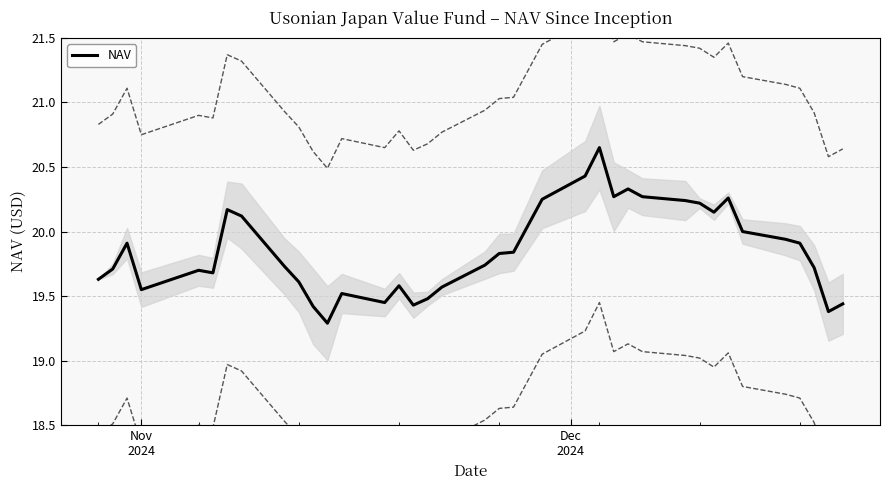

Does the chart have visible grid lines?

Yes